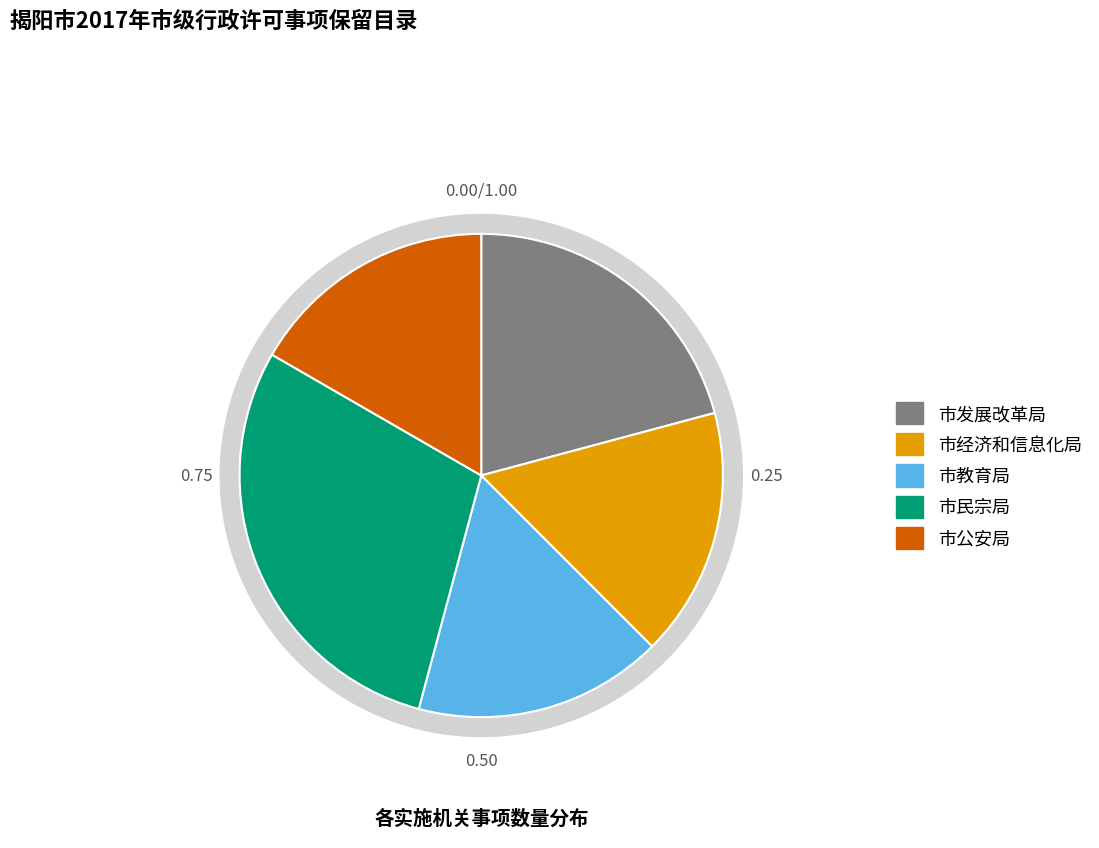

Does 市民宗局 account for over 50% of the chart?

No